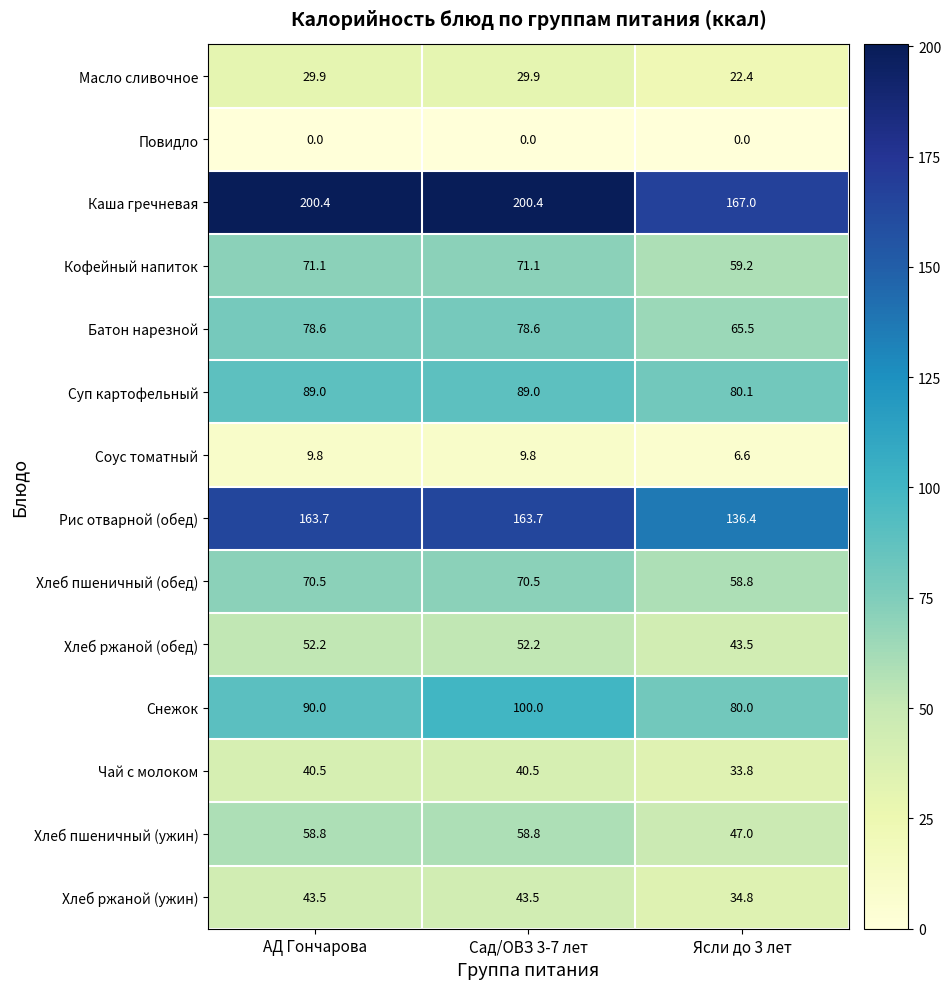

What is the sum of all Соус томатный values?

26.2